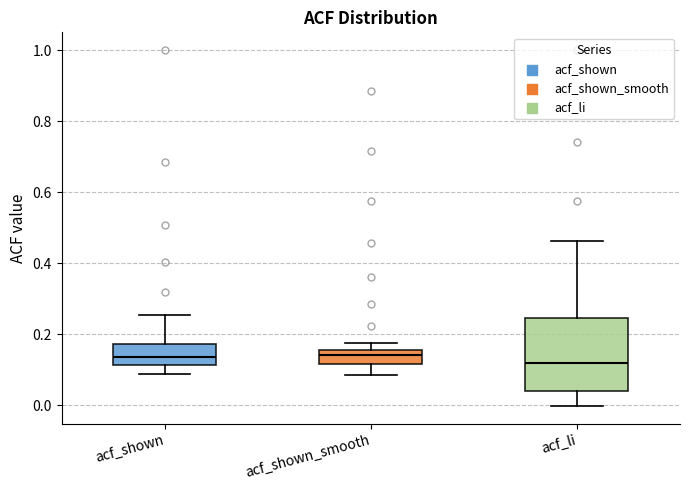

Reading left to right, transcribe this box plot: for each box, give where its median line is, the range the box spans, and where its two whiskers end, as read against the y-axis. The values are not printed on the chart, so give them approximately, as read against the axis.

acf_shown: median 0.14, box 0.12 to 0.18, whiskers 0.08 to 0.26
acf_shown_smooth: median 0.14, box 0.12 to 0.16, whiskers 0.08 to 0.18
acf_li: median 0.12, box 0.04 to 0.24, whiskers 0.00 to 0.46